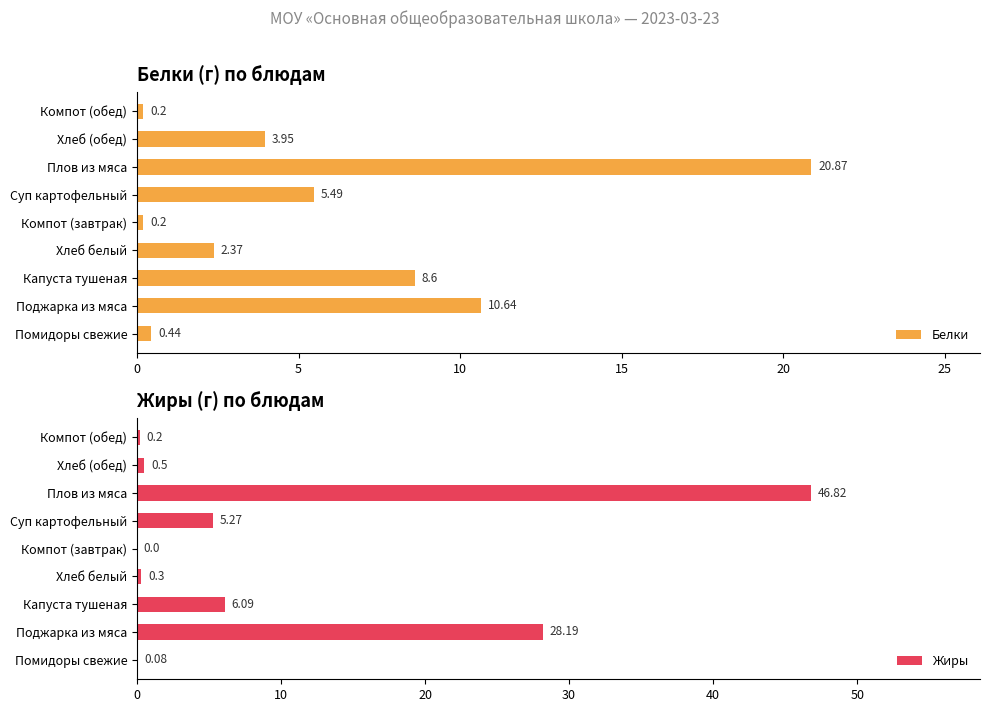

What is the sum of all Белки values?

52.8